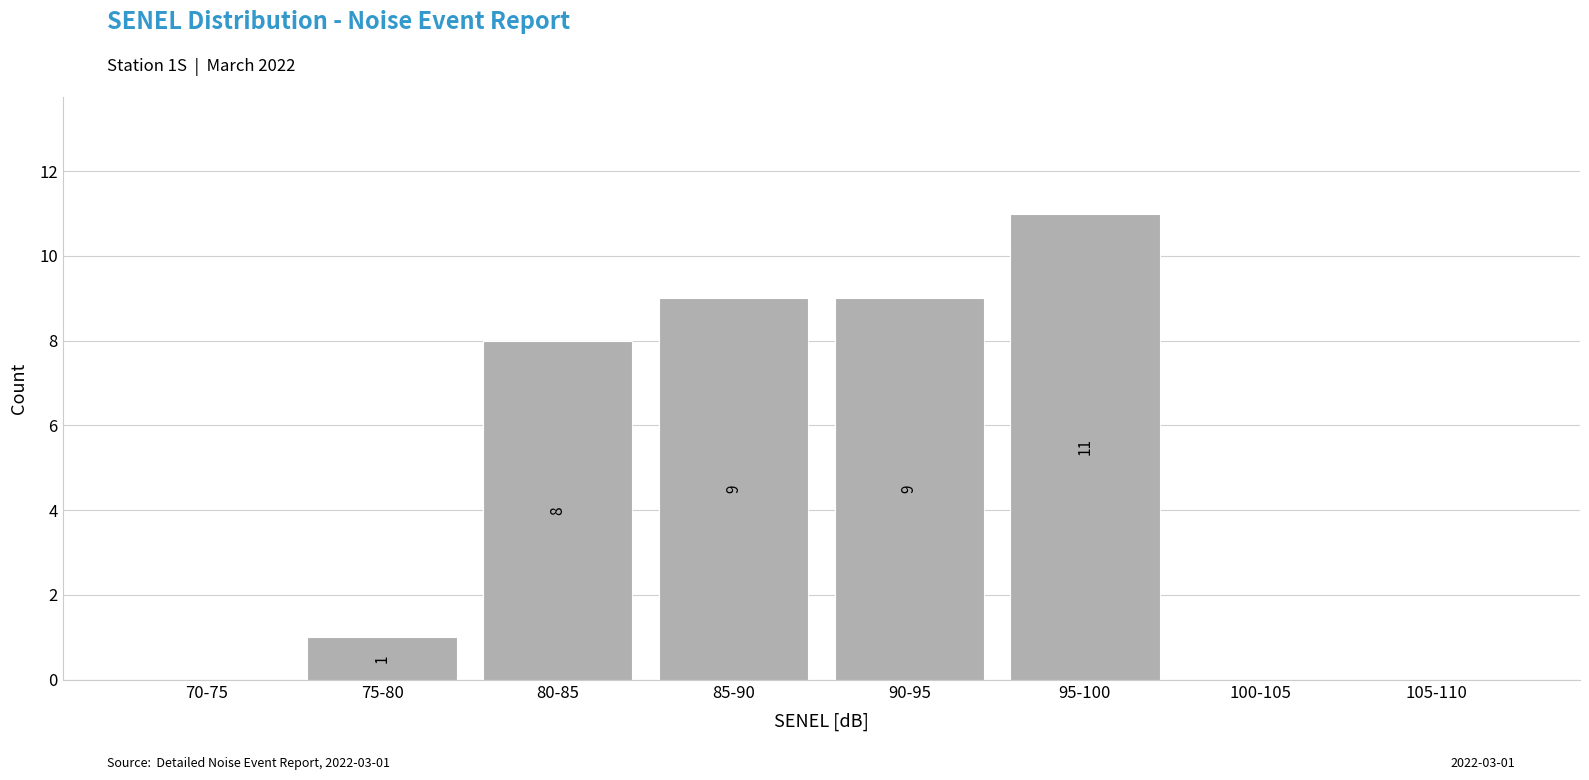

Reading left to right, transcribe all the data shown in this chart.

70-75=0	75-80=1	80-85=8	85-90=9	90-95=9	95-100=11	100-105=0	105-110=0